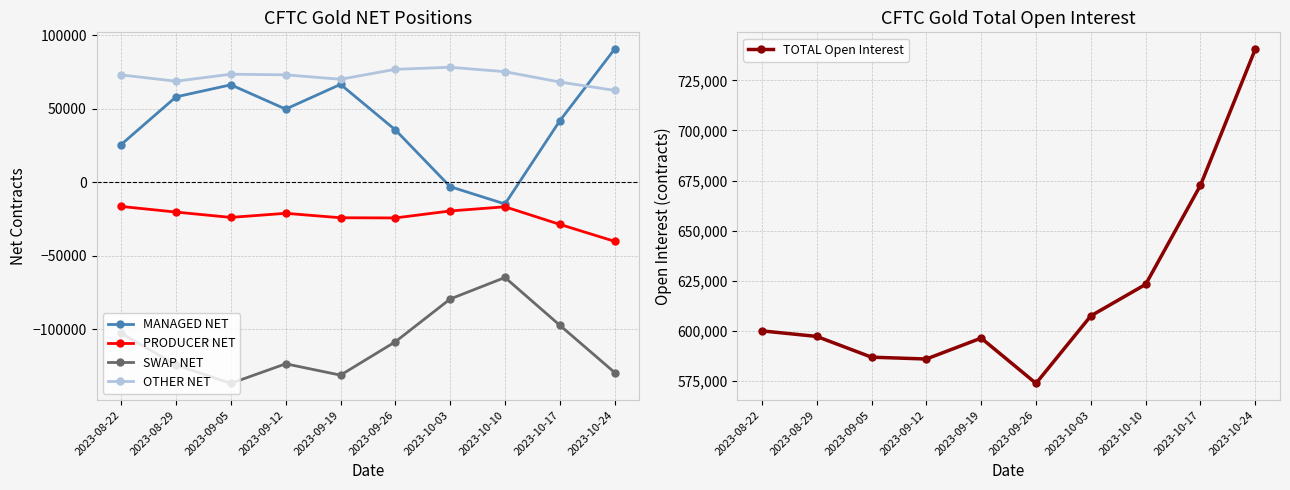

What is the greatest value displayed?

740610